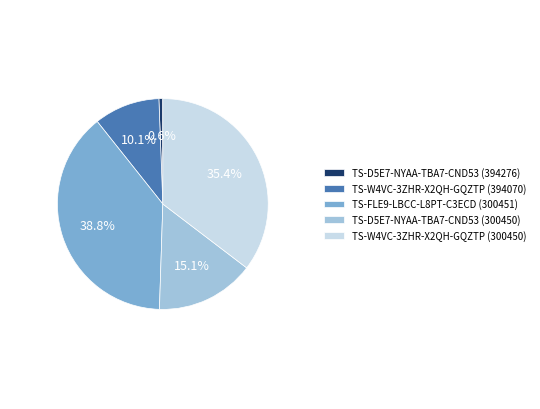

Between TS-W4VC-3ZHR-X2QH-GQZTP (394070) and TS-D5E7-NYAA-TBA7-CND53 (300450), which is larger?

TS-D5E7-NYAA-TBA7-CND53 (300450)